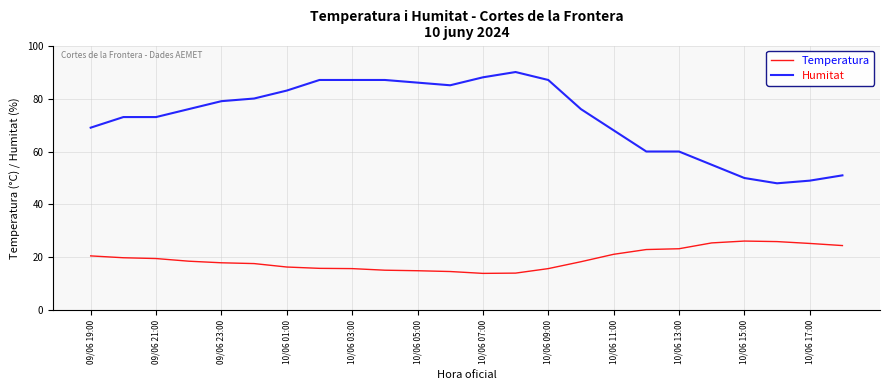

What is the average value of the Humitat series?

72.8